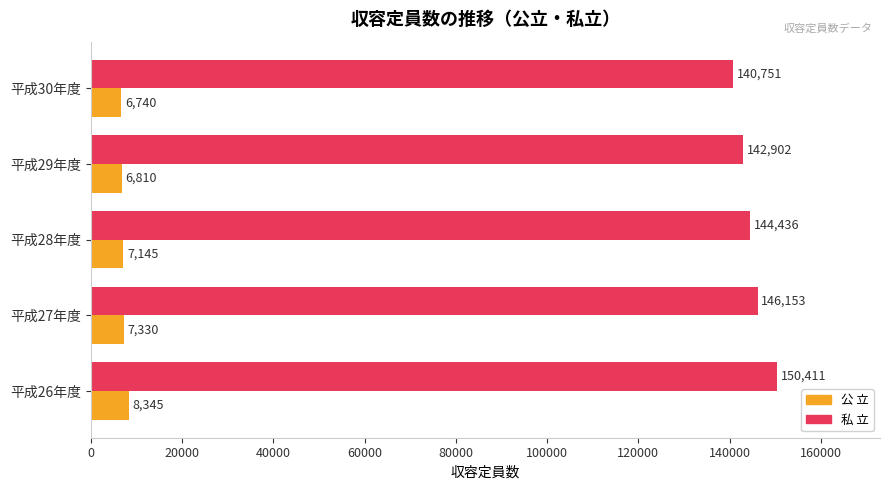

The 公 立 series shows 6810 at 平成29年度. True or false?

True